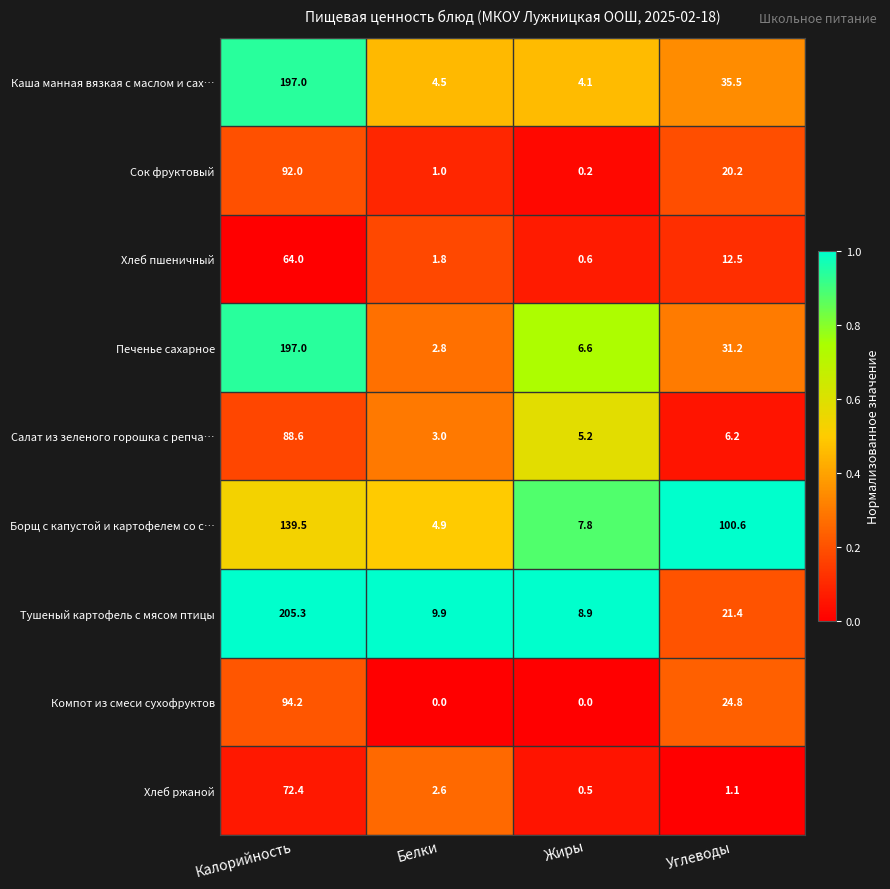

The Печенье сахарное series shows 11.1 at Жиры. True or false?

False